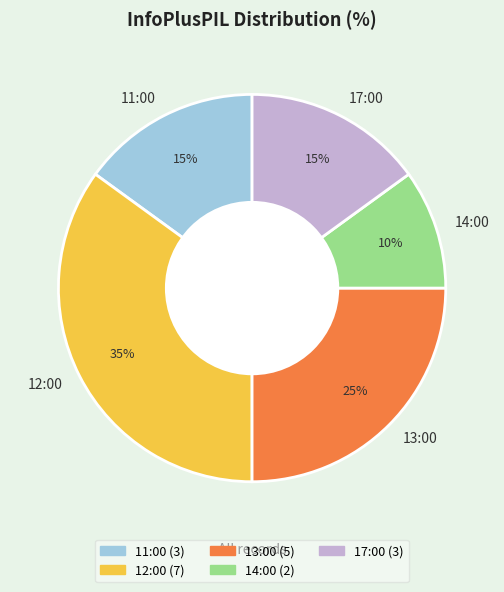

The 11:00 slice represents 29% of the pie. True or false?

False